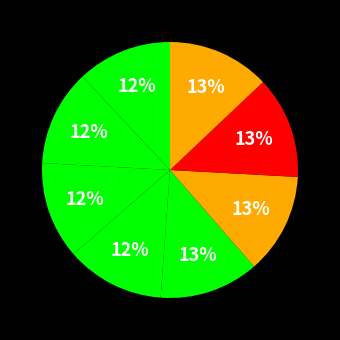

Count the number of slices in the pie.

8